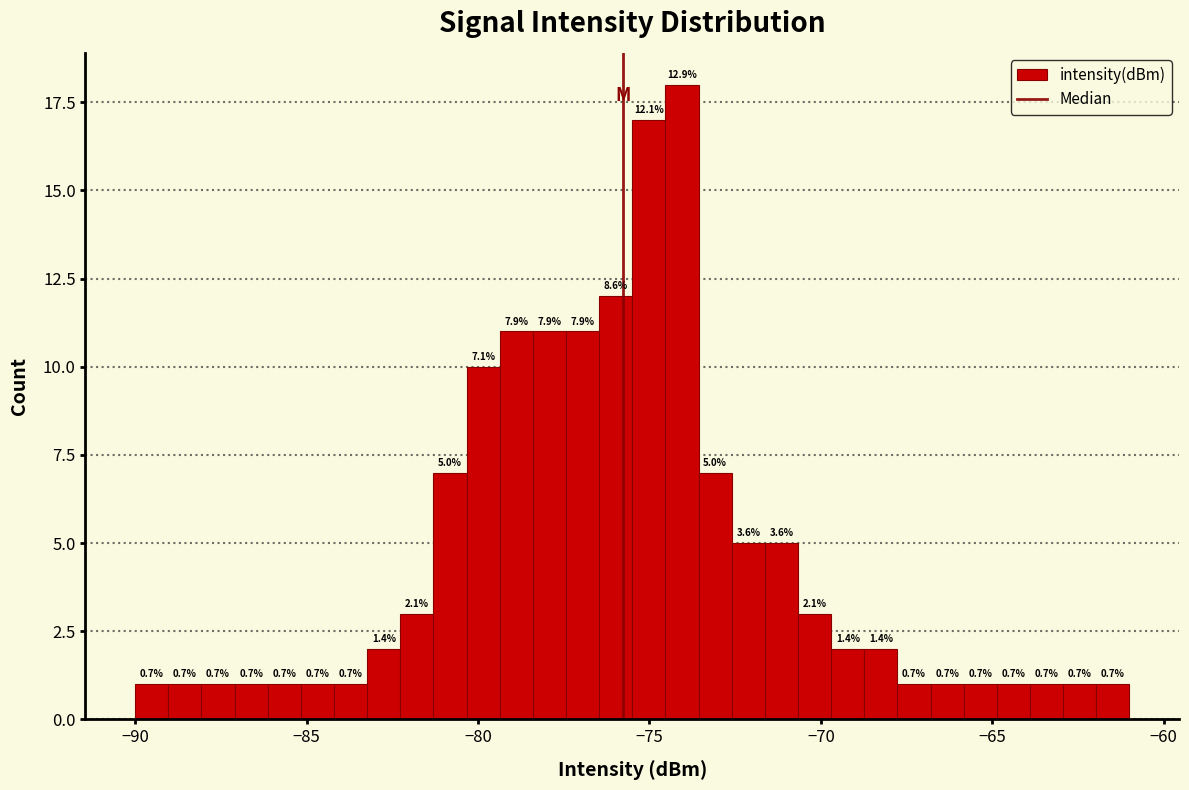

Around what value on the x-axis is the tallest bar? Give the approximate position of its centre, as read against the axis.

-74.0